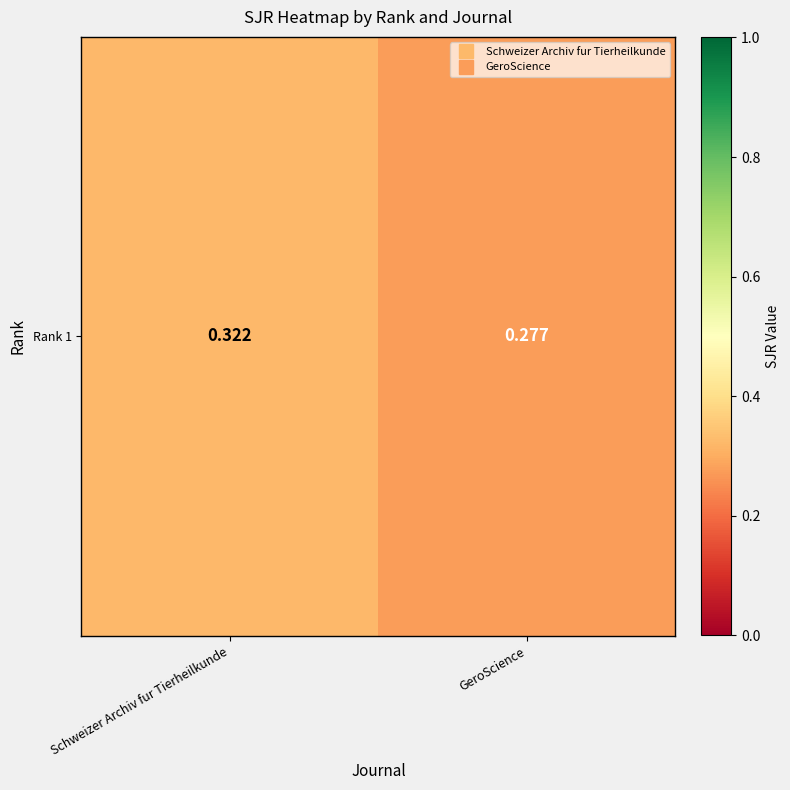

Reading right to left, what are all the values shown in this chart?

0.3	0.3